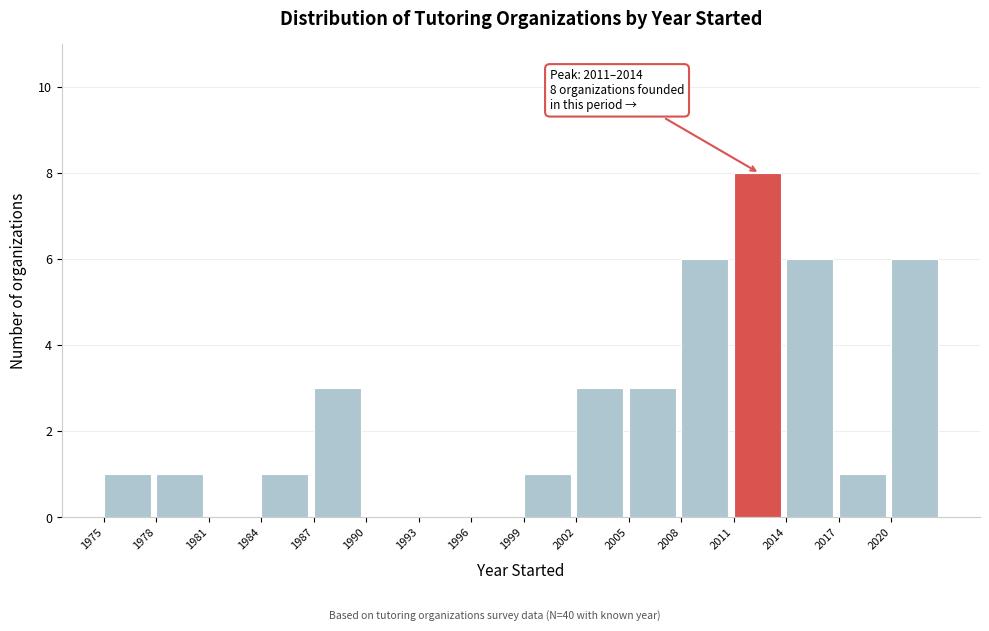

Which range on the x-axis has the tallest bar?

2011 to 2014